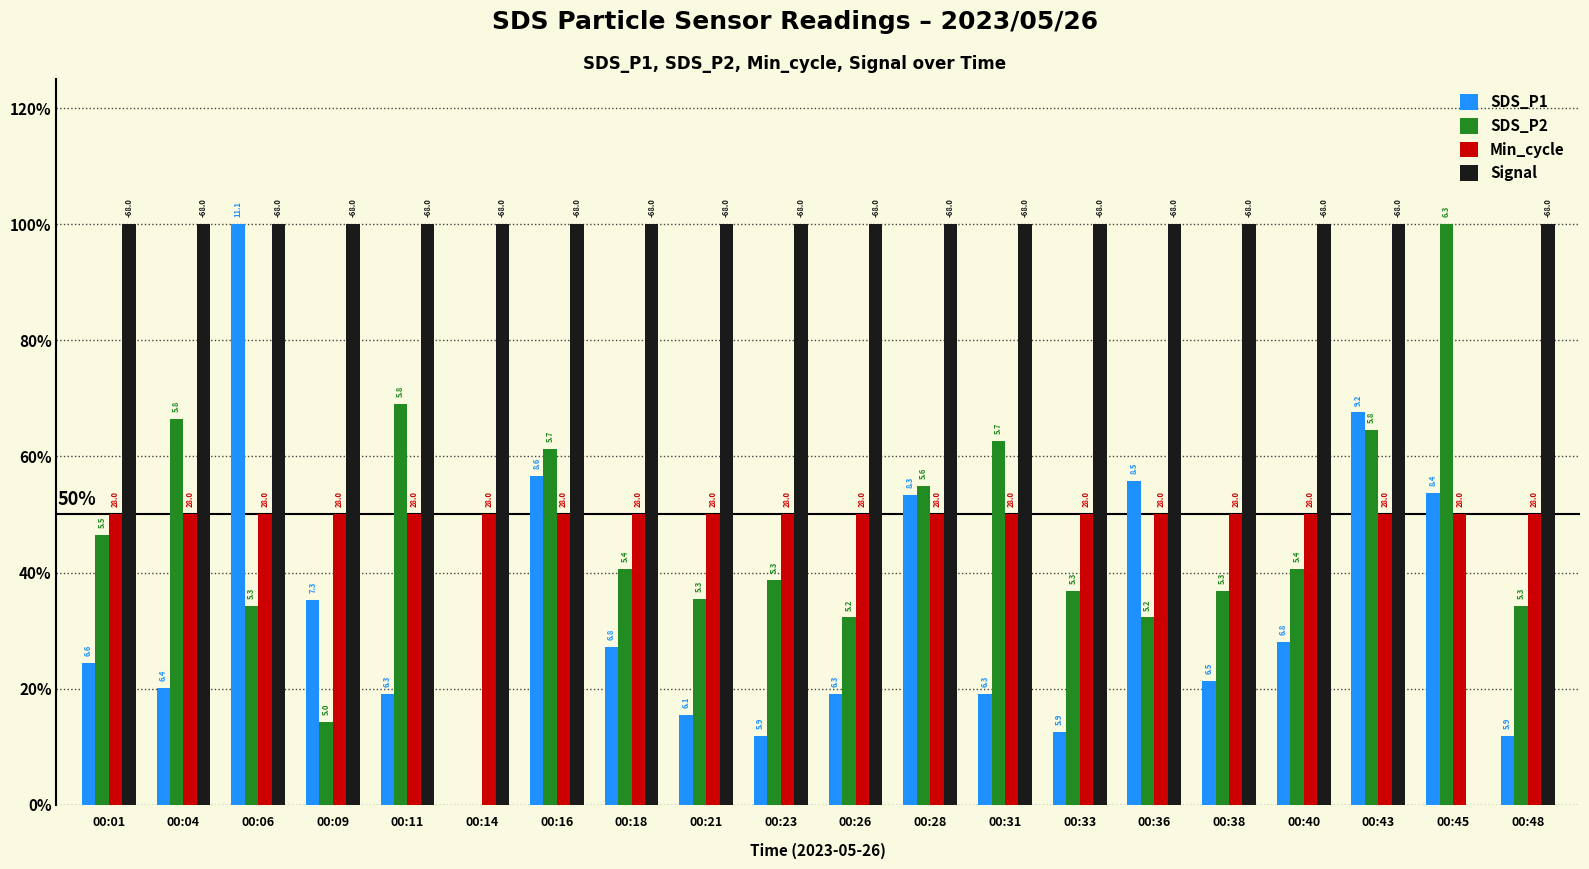

What are all the series names shown in the legend?

SDS_P1, SDS_P2, Min_cycle, Signal